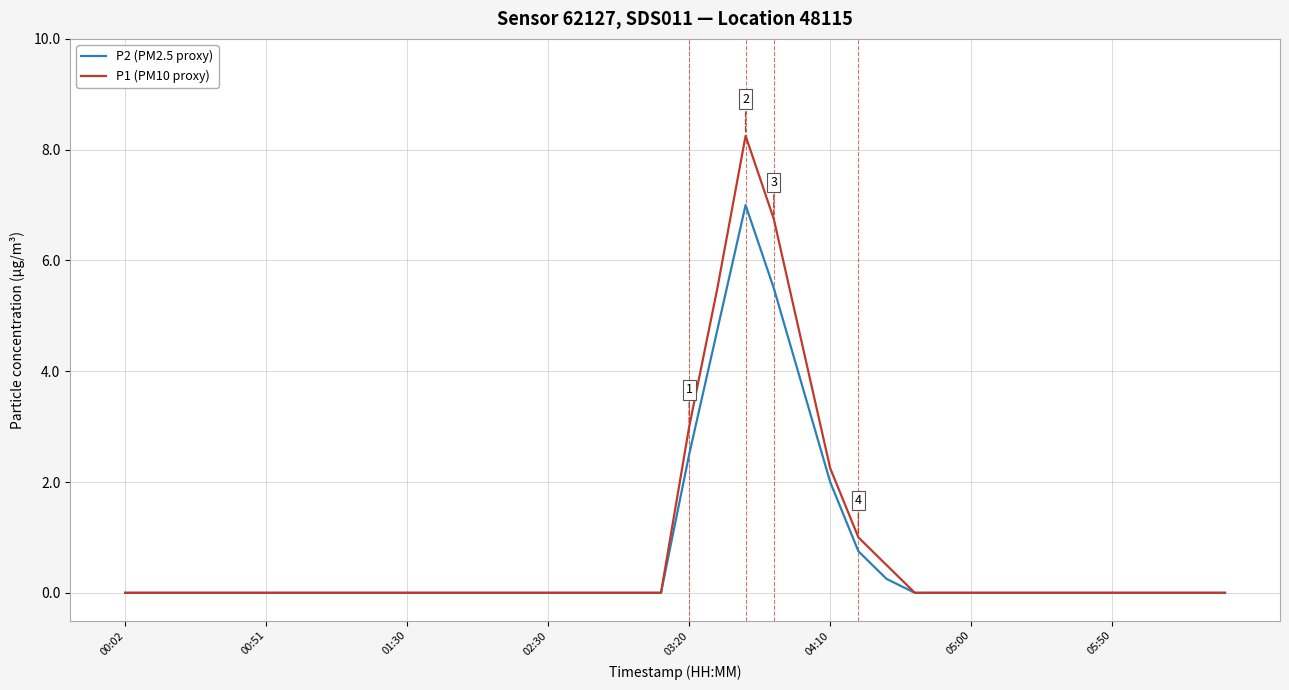

Which series has the largest range (max minus min)?

P1 (PM10 proxy)